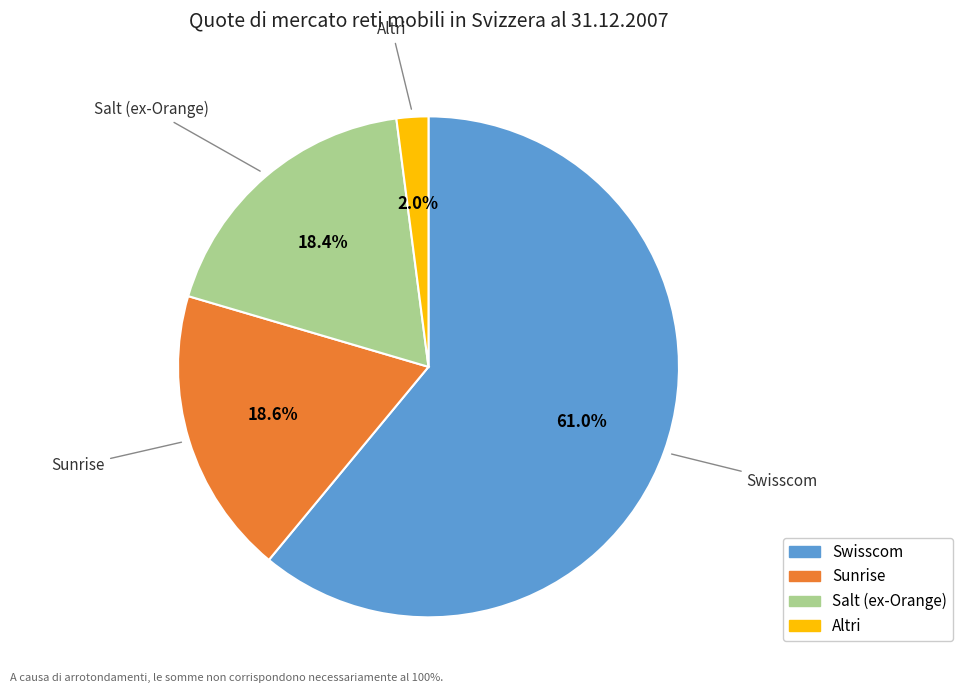

How many segments does this pie chart have?

4